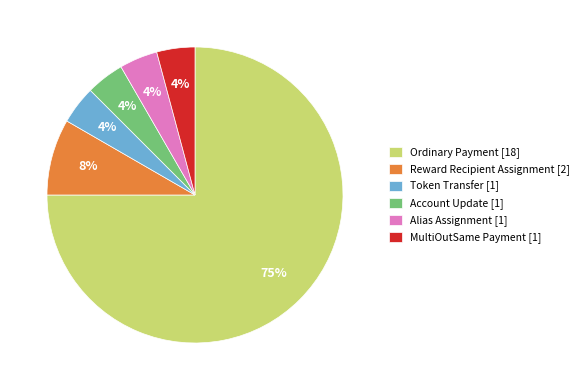

To the nearest percent, what is the average slice percentage?

17%